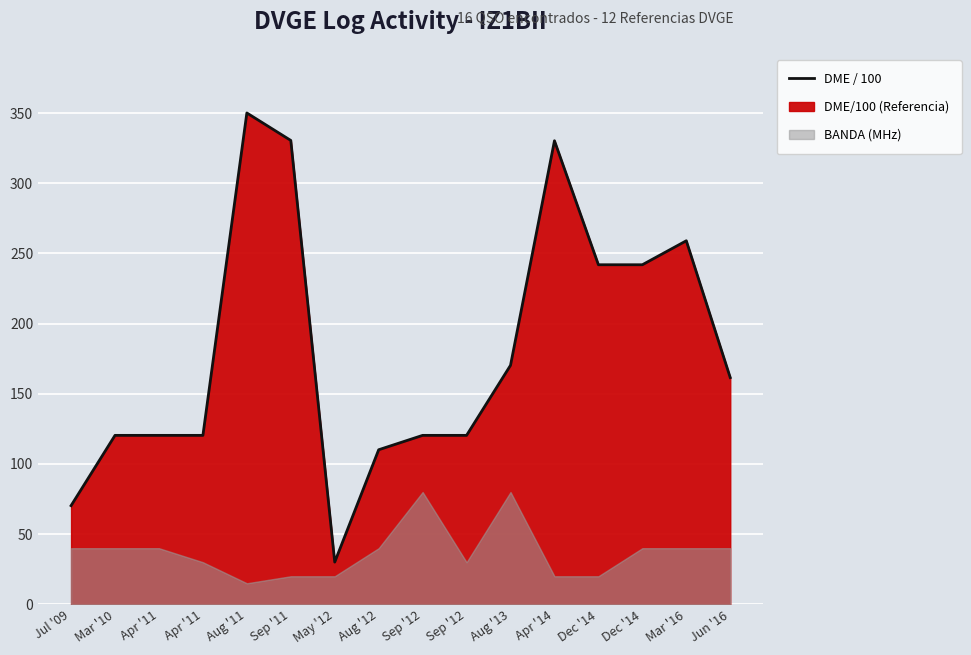

List the labels in order of value, largest first.

Aug '11, Sep '11, Apr '14, Mar '16, Dec '14, Dec '14, Aug '13, Jun '16, Mar '10, Apr '11, Apr '11, Sep '12, Sep '12, Aug '12, Jul '09, May '12